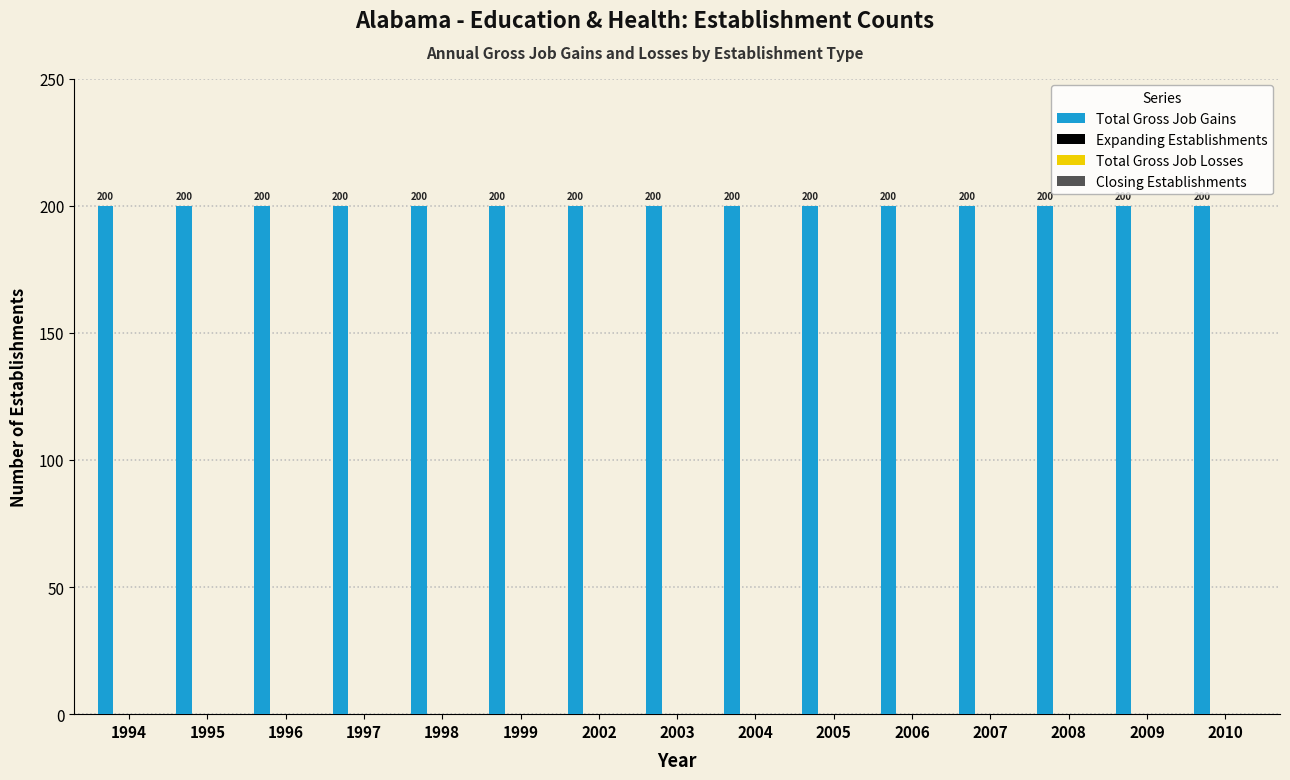

Reading left to right, list all the values displayed in this chart.

Total Gross Job Gains: 1994=200	1995=200	1996=200	1997=200	1998=200	1999=200	2002=200	2003=200	2004=200	2005=200	2006=200	2007=200	2008=200	2009=200	2010=200
Expanding Establishments: 1994=0	1995=0	1996=0	1997=0	1998=0	1999=0	2002=0	2003=0	2004=0	2005=0	2006=0	2007=0	2008=0	2009=0	2010=0
Total Gross Job Losses: 1994=0	1995=0	1996=0	1997=0	1998=0	1999=0	2002=0	2003=0	2004=0	2005=0	2006=0	2007=0	2008=0	2009=0	2010=0
Closing Establishments: 1994=0	1995=0	1996=0	1997=0	1998=0	1999=0	2002=0	2003=0	2004=0	2005=0	2006=0	2007=0	2008=0	2009=0	2010=0